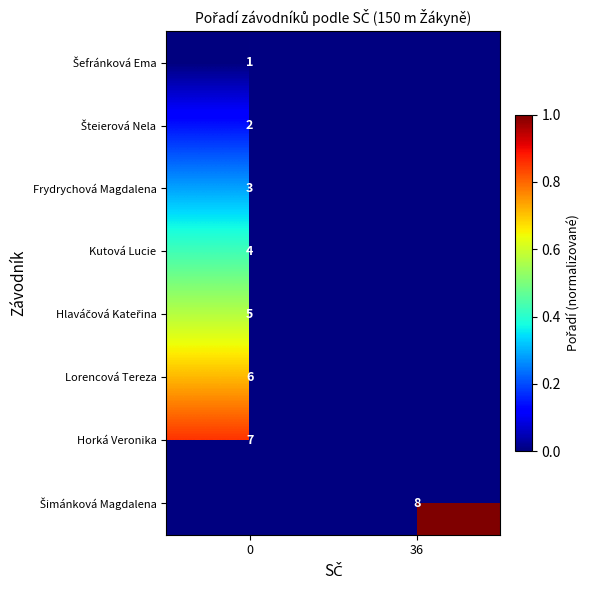

True or false: Horká Veronika has a value of 7 at 0.

True